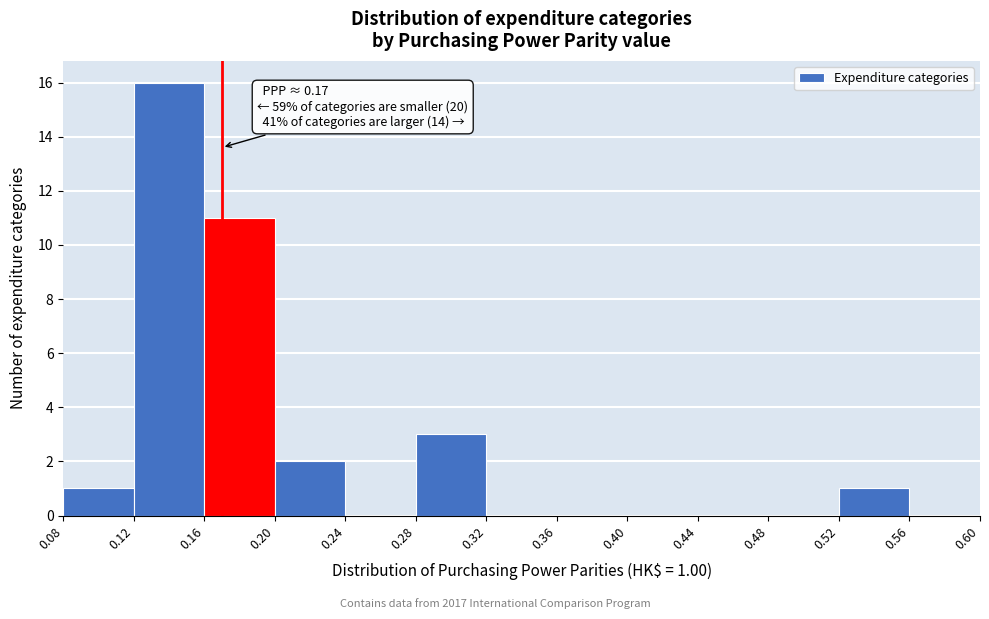

Over which range of the x-axis is the bar tallest?

0.12 to 0.16